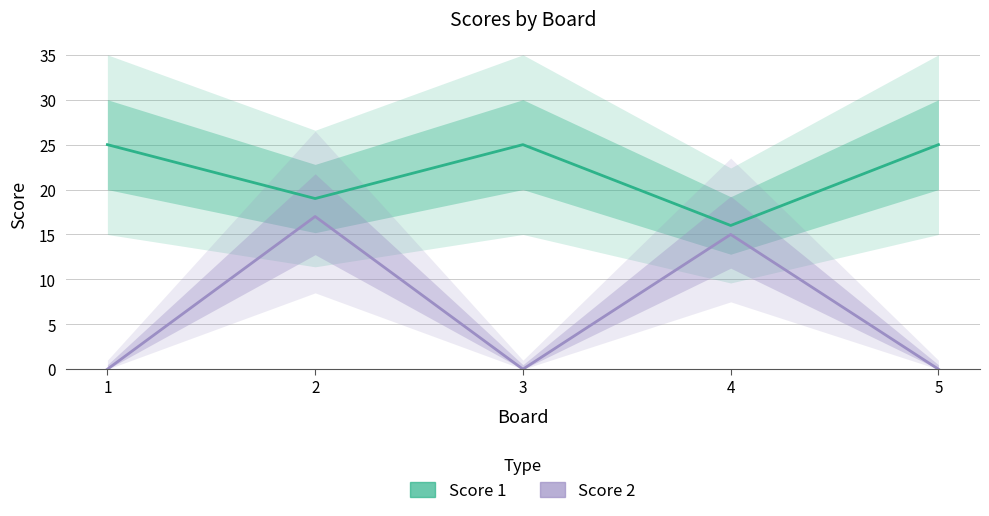

Is the value of Score 1 at 2 greater than the value of Score 2 at 4?

Yes